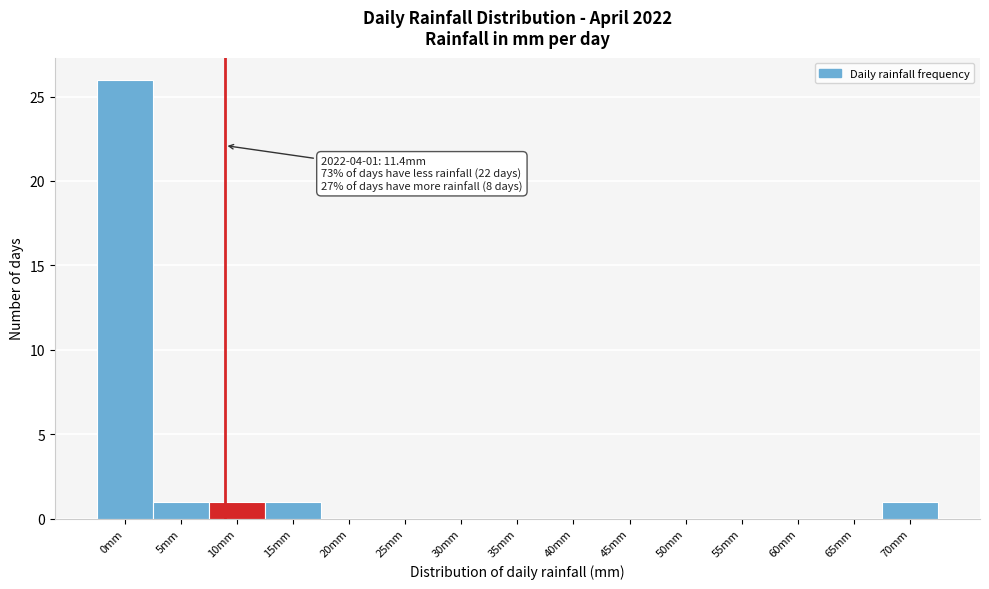

Reading right to left, what are all the values shown in this chart?

70mm=1	65mm=0	60mm=0	55mm=0	50mm=0	45mm=0	40mm=0	35mm=0	30mm=0	25mm=0	20mm=0	15mm=1	10mm=1	5mm=1	0mm=26